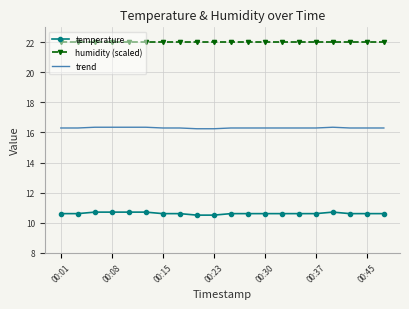

Which series has the widest spread of values?

temperature